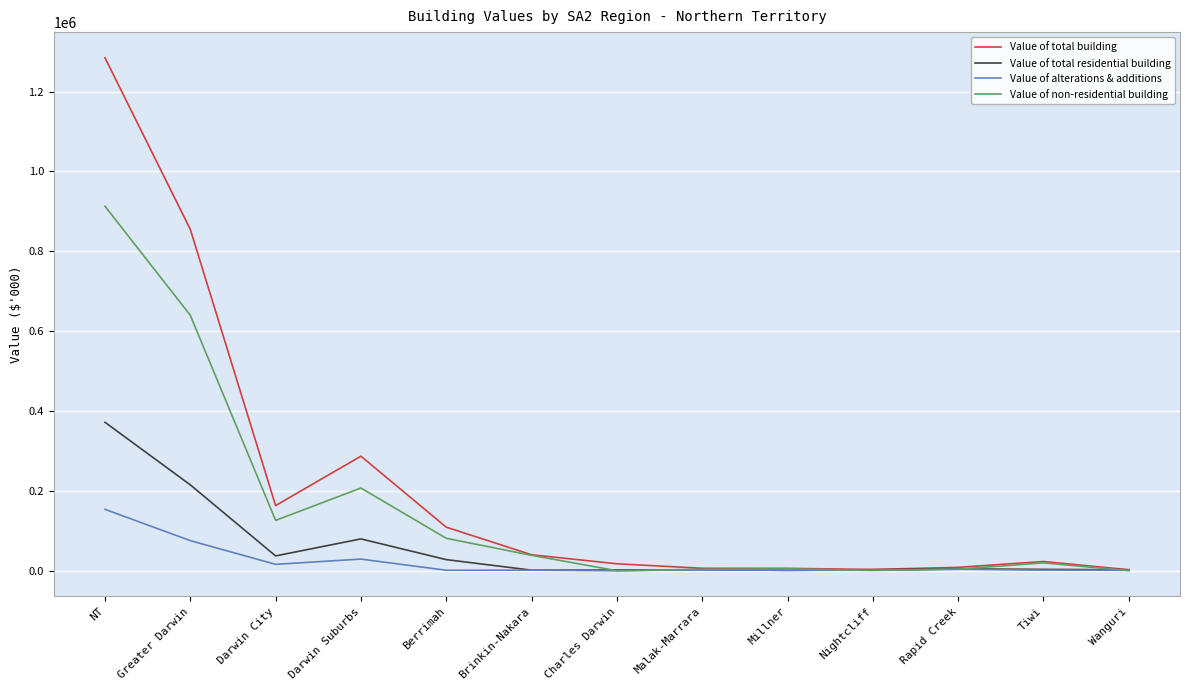

Which series has the largest range (max minus min)?

Value of total building